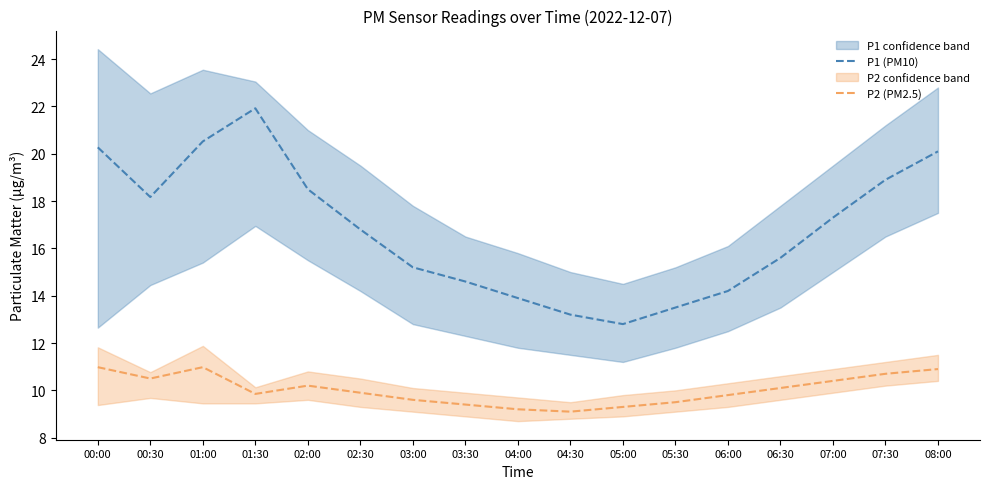

Reading left to right, list all the values displayed in this chart.

P1 (PM10): 00:00=20.3	00:30=18.2	01:00=20.5	01:30=21.9	02:00=18.5	02:30=16.8	03:00=15.2	03:30=14.6	04:00=13.9	04:30=13.2	05:00=12.8	05:30=13.5	06:00=14.2	06:30=15.6	07:00=17.3	07:30=18.9	08:00=20.1
P2 (PM2.5): 00:00=11.0	00:30=10.5	01:00=11.0	01:30=9.8	02:00=10.2	02:30=9.9	03:00=9.6	03:30=9.4	04:00=9.2	04:30=9.1	05:00=9.3	05:30=9.5	06:00=9.8	06:30=10.1	07:00=10.4	07:30=10.7	08:00=10.9